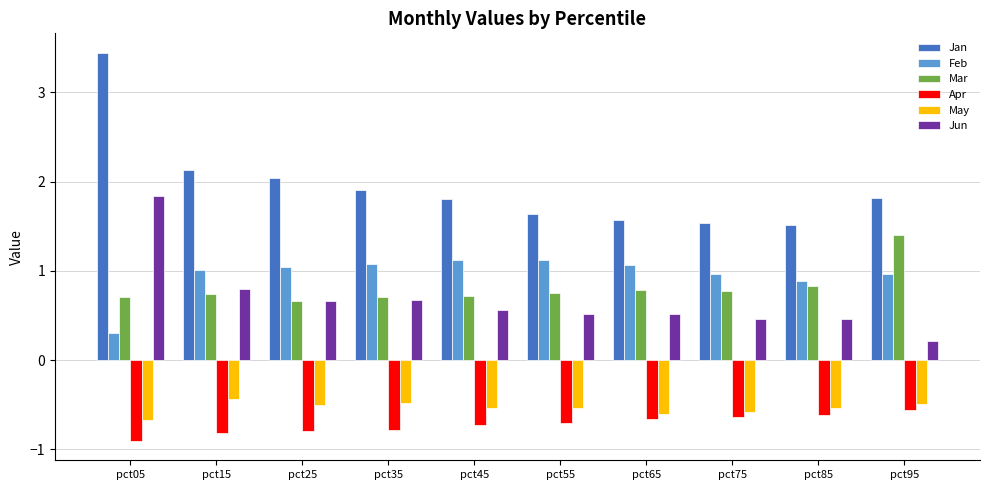

Which series has the largest total across all categories?

Jan